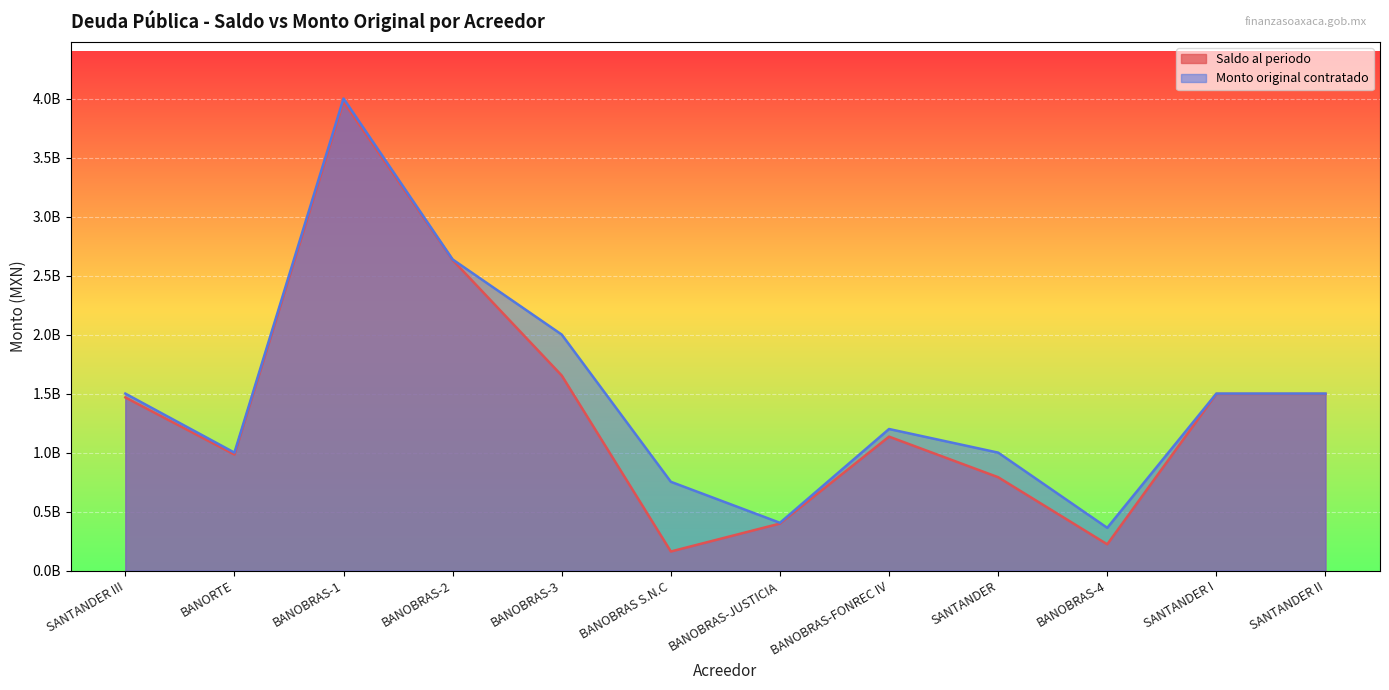

Reading left to right, what are all the values shown in this chart?

Saldo al periodo: 1467688537.7	983952323.5	3972462861.8	2631763289.7	1653077847.5	162372431.6	398859429.0	1135375697.0	791581280.6	223277832.5	1497105752.4	1497299252.7
Monto original contratado: 1500000000.0	1000000000.0	4000000000.0	2636641132.5	2000000000.0	752805612.5	405456000.0	1200000000.0	1000000000.0	362914800.5	1500000000.0	1500000000.0